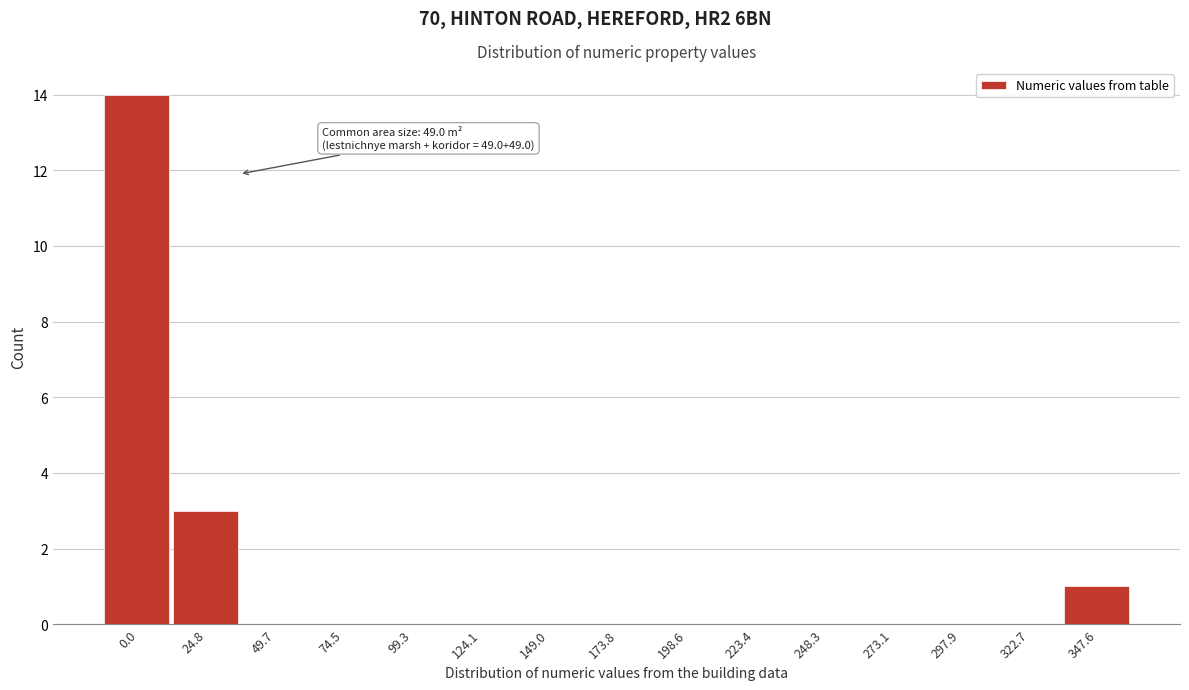

Reading left to right, extract all data points from this chart.

0.0=14	24.8=3	49.7=0	74.5=0	99.3=0	124.1=0	149.0=0	173.8=0	198.6=0	223.4=0	248.3=0	273.1=0	297.9=0	322.7=0	347.6=1